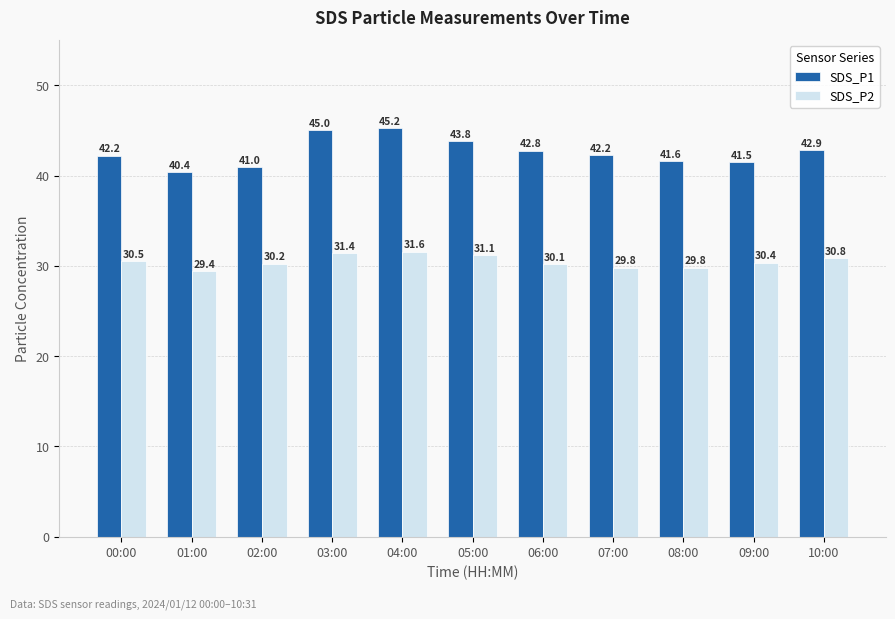

What is the sum of all SDS_P1 values?

468.4